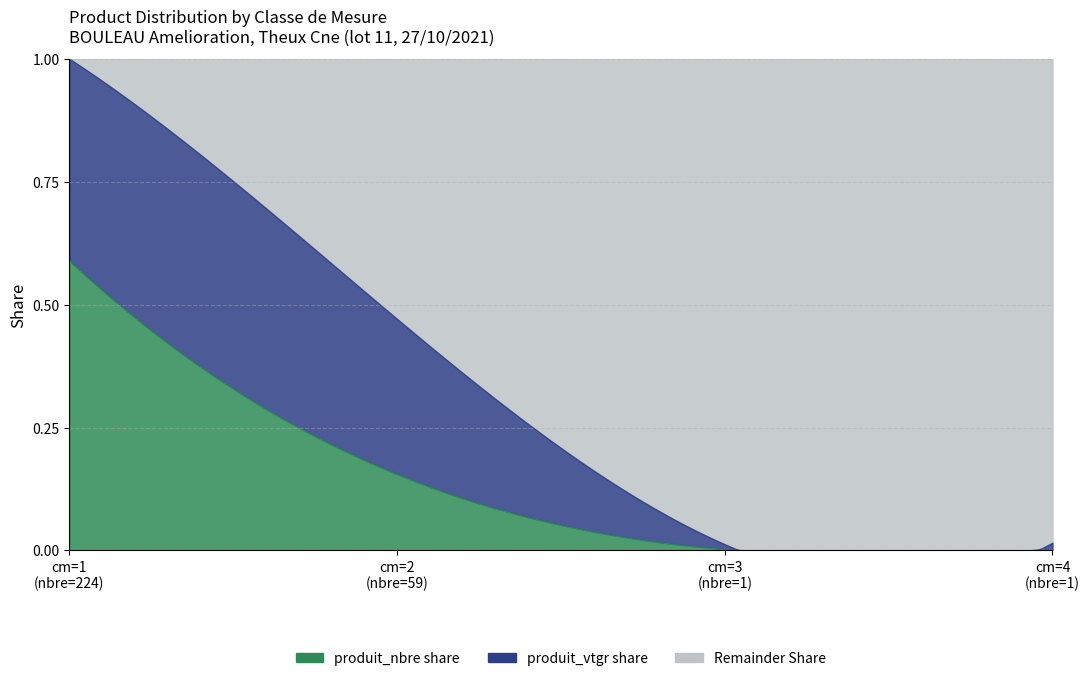

The value of cm=1 (produit_nbre=224, vtgr=11.783) at cm=3 is 1. True or false?

True